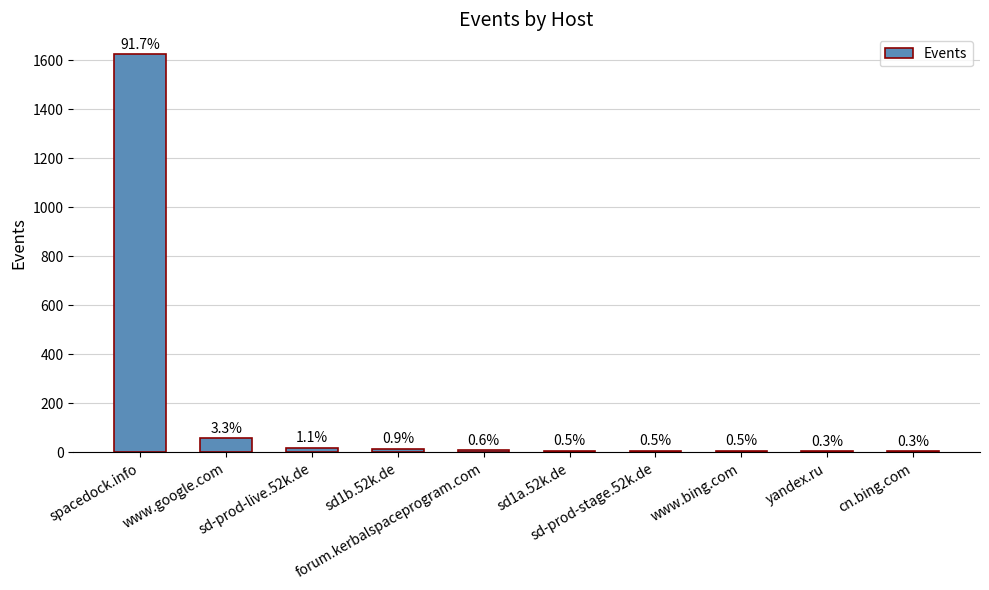

How many values are below 10?

5